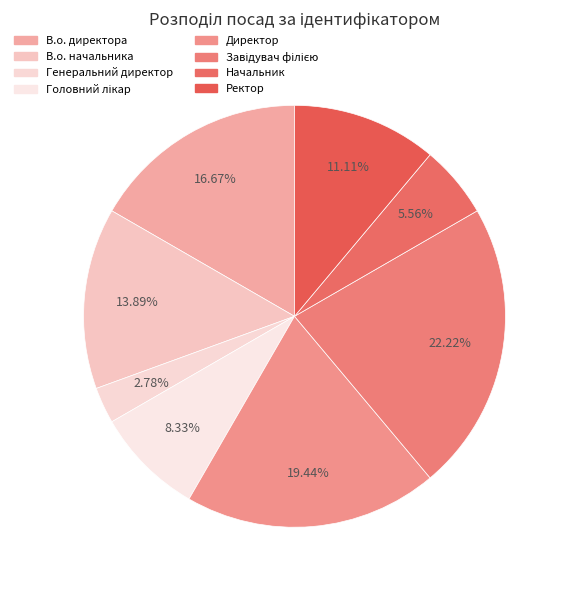

What is the smallest slice in the pie chart?

Генеральний директор